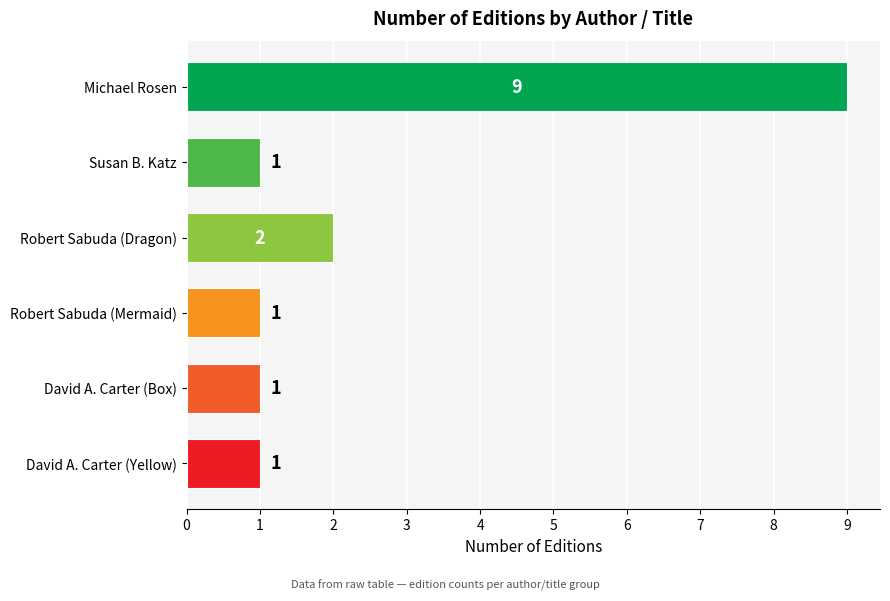

True or false: the data shows 1 at David A. Carter (Yellow).

True